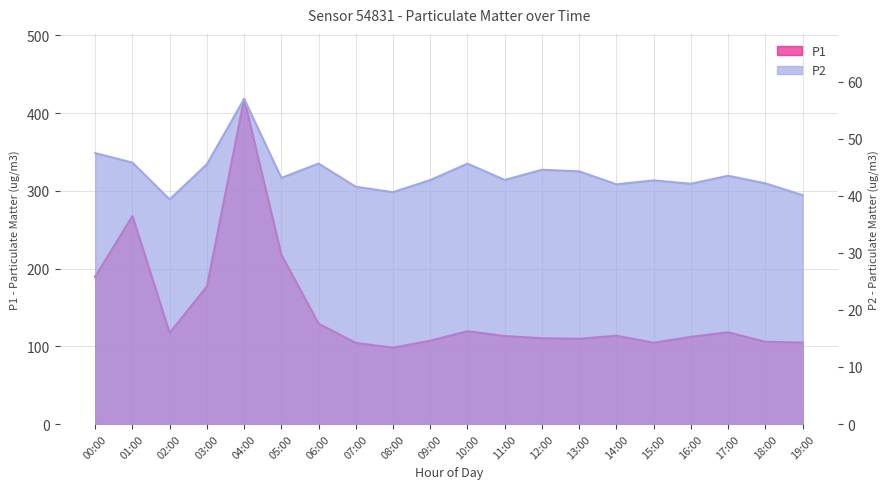

True or false: P1 and P2 intersect in this chart.

False